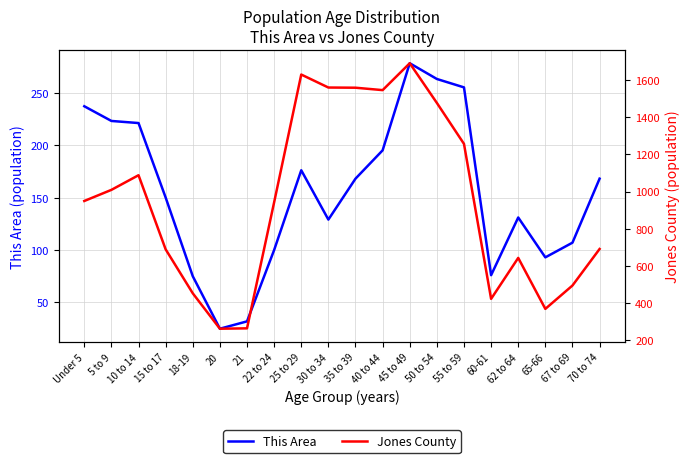

What is the difference between the maximum and minimum values in the Jones County series?

1432